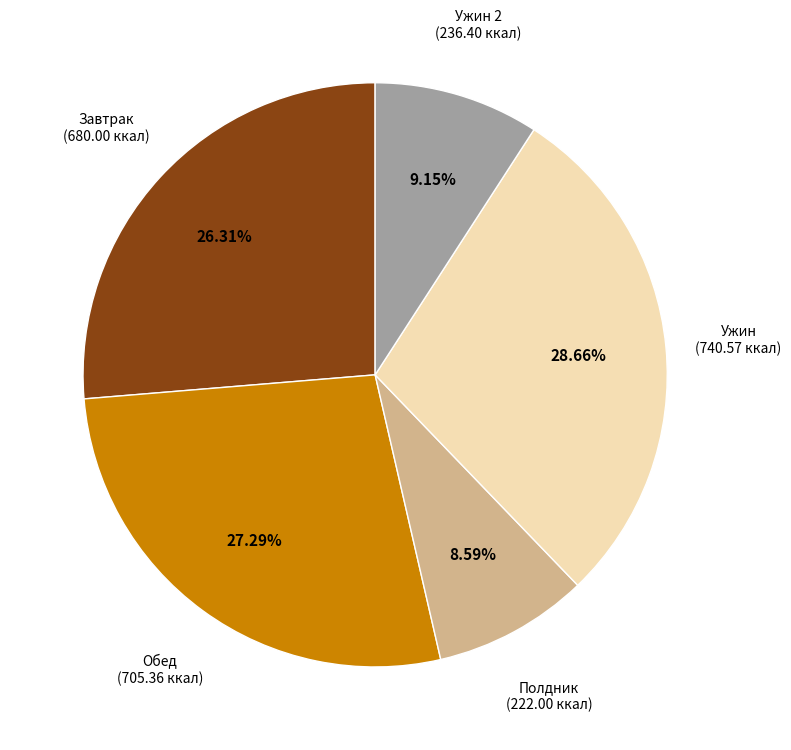

Which has a higher value, Ужин 2 or Завтрак?

Завтрак